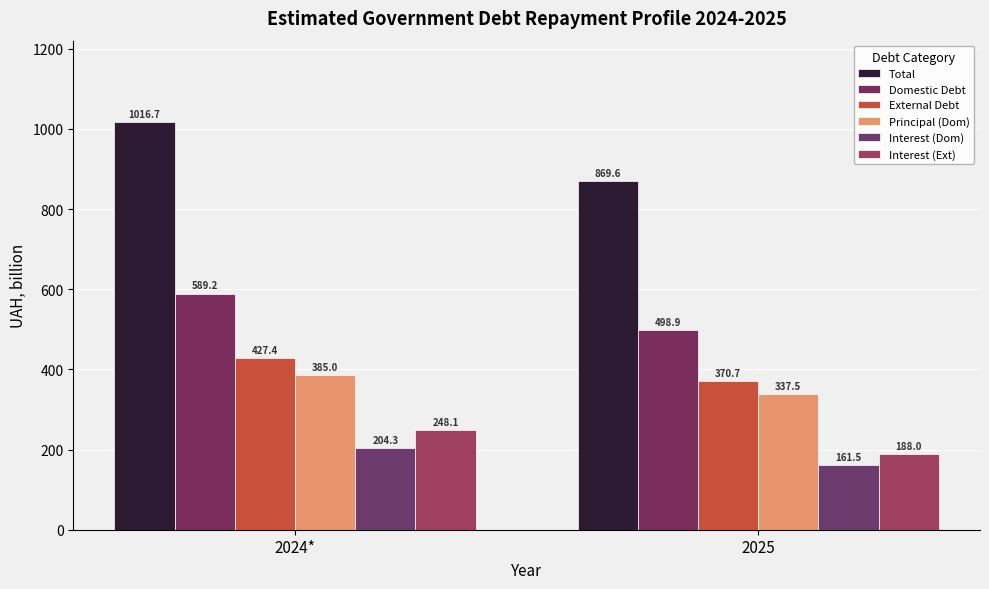

At which category does the chart reach its peak across all series?

2024*